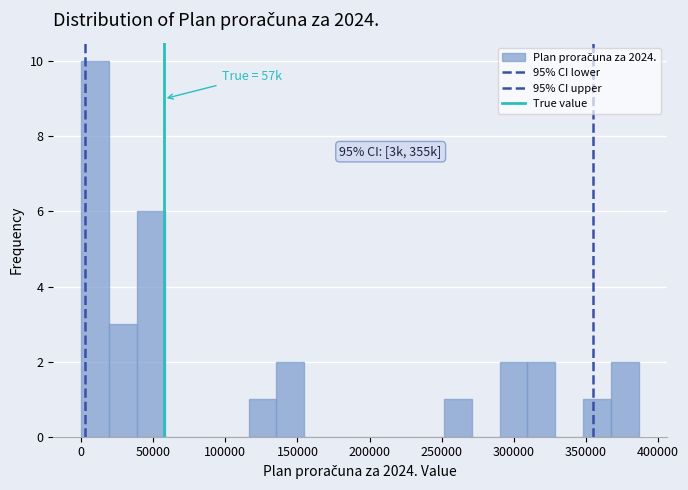

Read against the x-axis, roughly where is the centre of the tallest bar?

10000